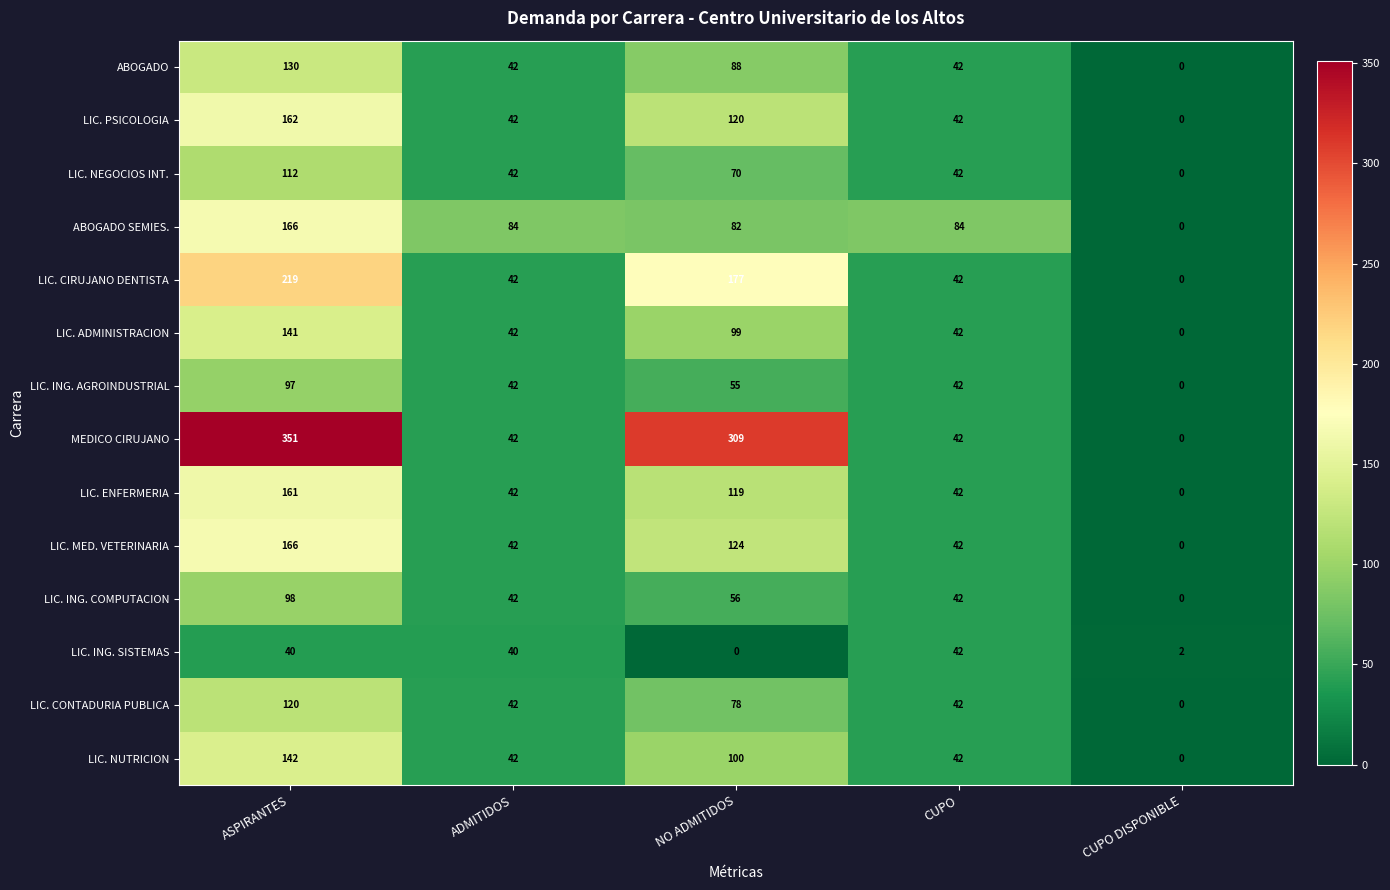

What is the sum of the LIC. CIRUJANO DENTISTA values at CUPO and CUPO DISPONIBLE?

42